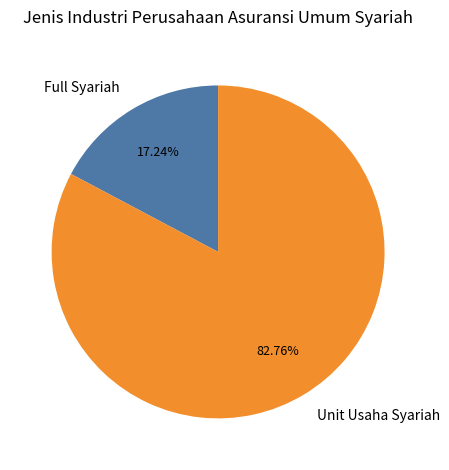

To the nearest percent, what is the difference between the largest and smallest slice percentages?

66%